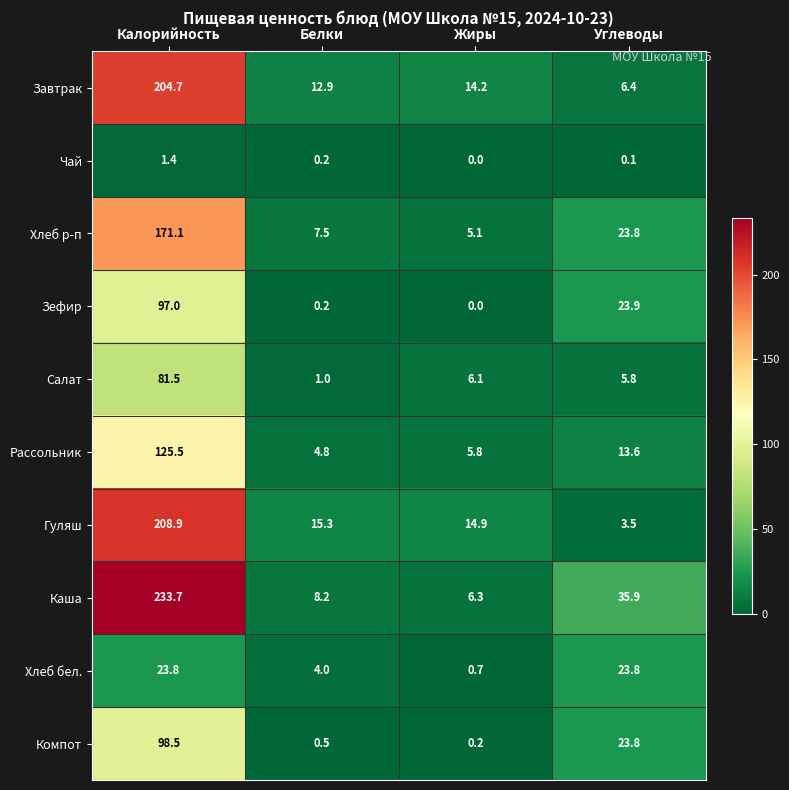

How many values in the Чай series exceed 0?

3